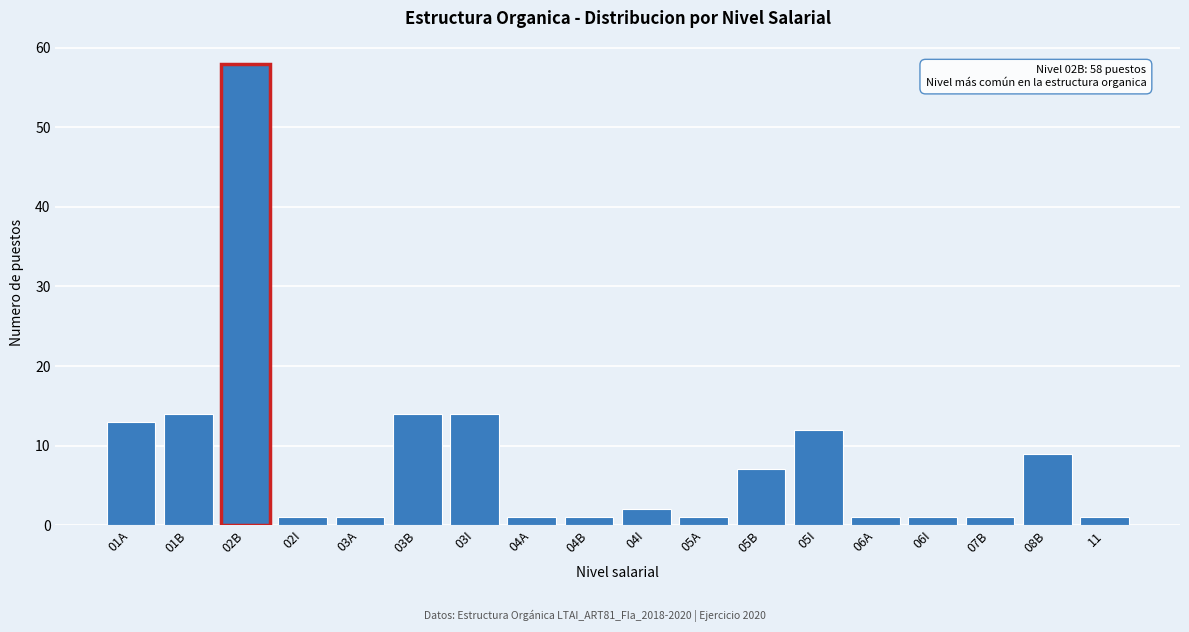

Reading left to right, transcribe all the data shown in this chart.

01A=13	01B=14	02B=58	02I=1	03A=1	03B=14	03I=14	04A=1	04B=1	04I=2	05A=1	05B=7	05I=12	06A=1	06I=1	07B=1	08B=9	11=1